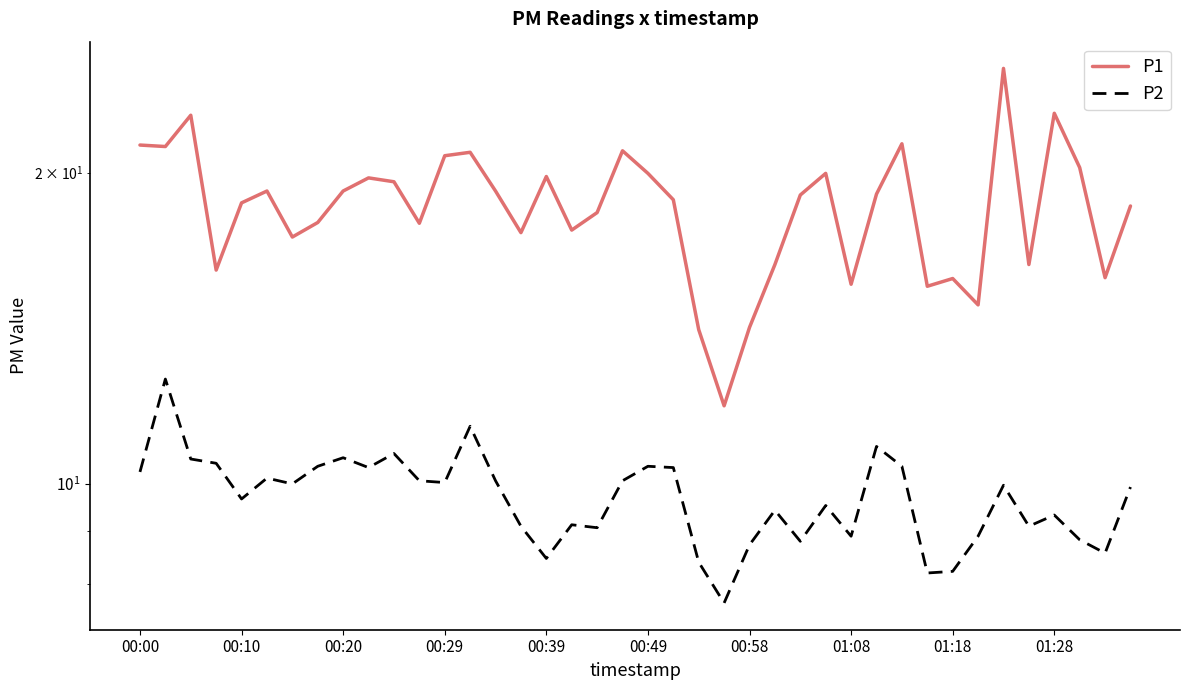

How many data points in P1 are above 19?

20